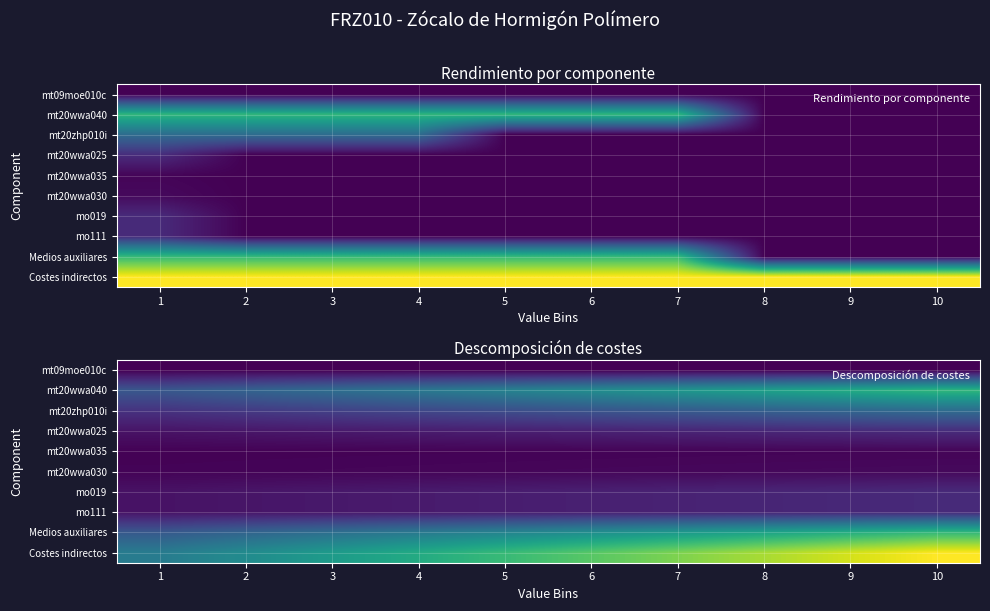

At which category is the sum across all series the highest?

10